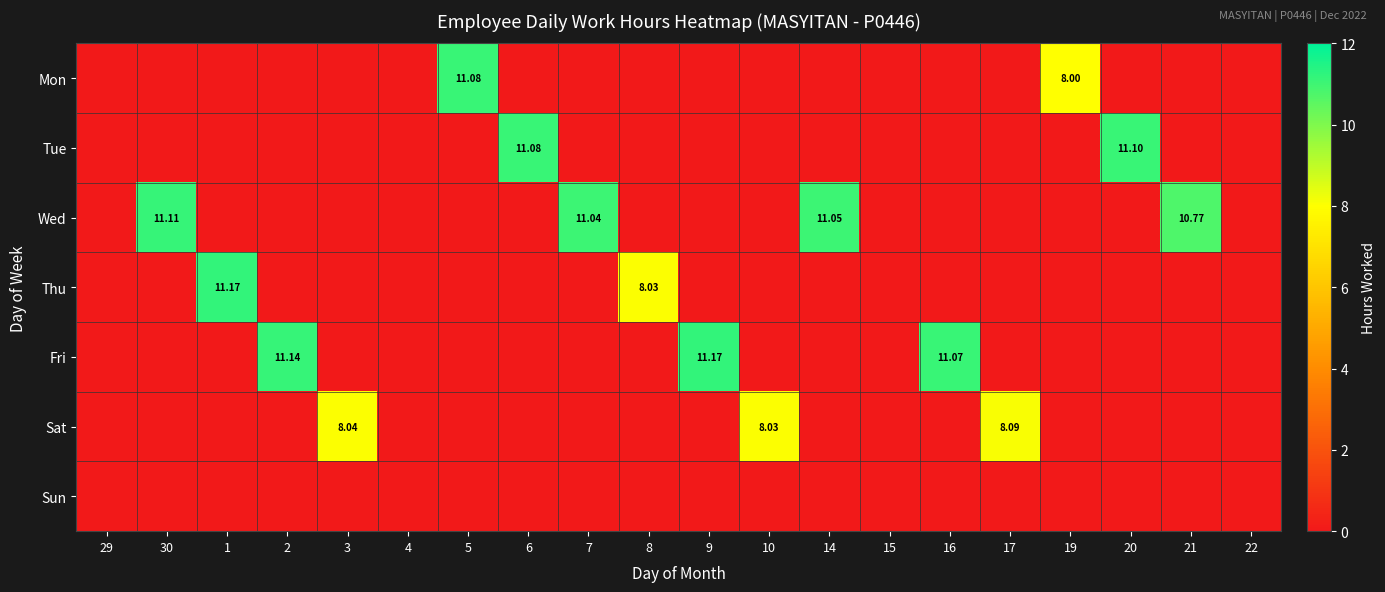

Rank the series at 30 from highest to lowest value.

Wed, Mon, Tue, Thu, Fri, Sat, Sun